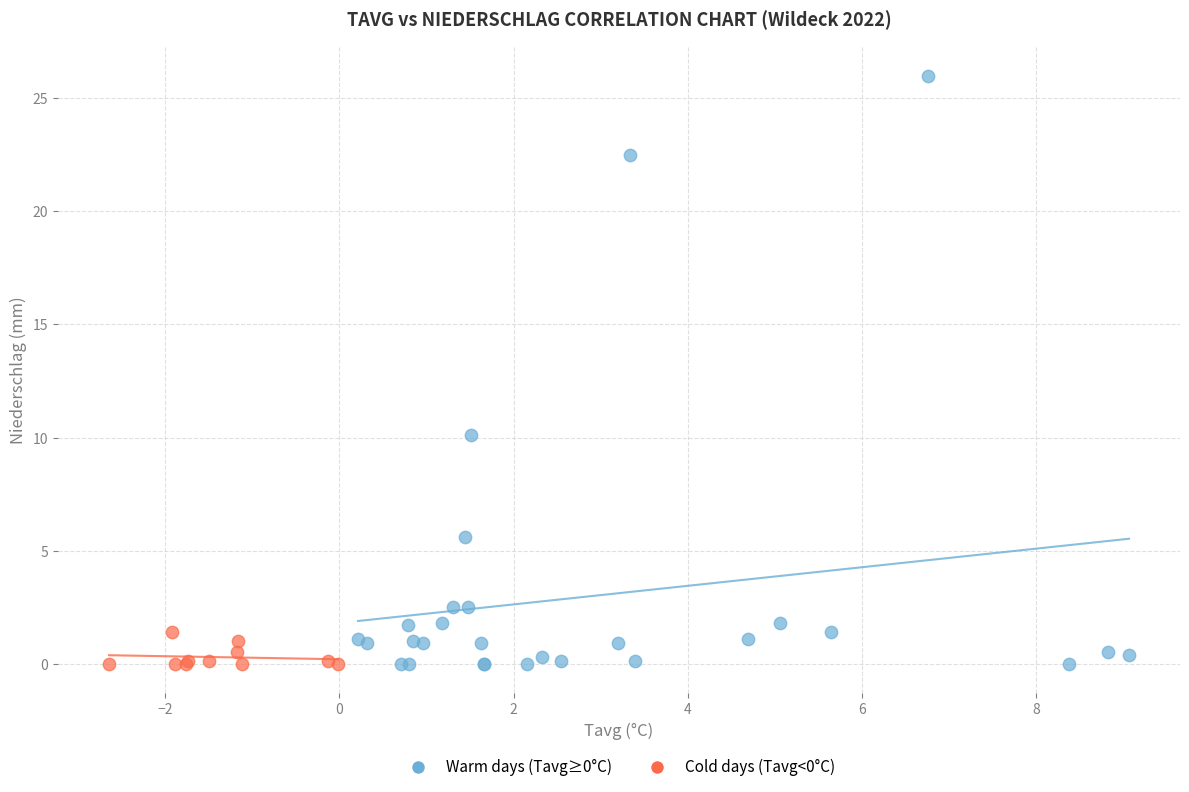

Which series has the largest Y range (max minus min)?

Warm days (Tavg≥0°C)